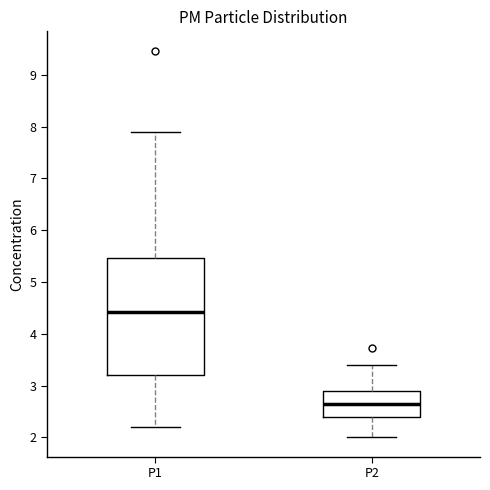

Reading left to right, transcribe this box plot: for each box, give where its median line is, the range the box spans, and where its two whiskers end, as read against the y-axis. The values are not printed on the chart, so give them approximately, as read against the axis.

P1: median 4.4, box 3.2 to 5.5, whiskers 2.2 to 7.9
P2: median 2.7, box 2.4 to 2.9, whiskers 2.0 to 3.4